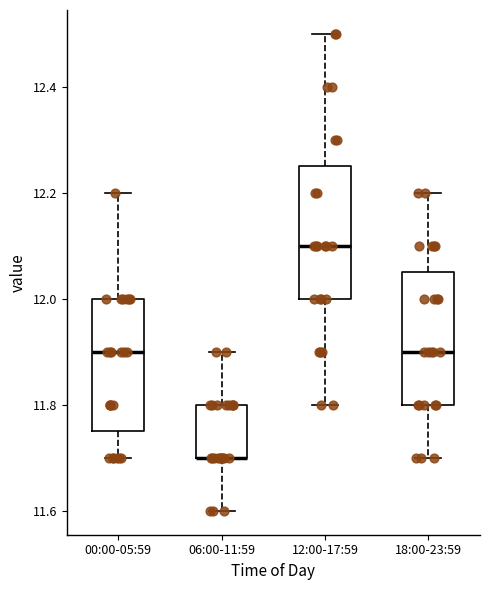

Reading left to right, read every box against the y-axis: the position of its median line, the range the box covers, and the ends of its whiskers. The values are not printed on the chart, so give them approximately, as read against the axis.

00:00-05:59: median 11.90, box 11.76 to 12.00, whiskers 11.70 to 12.20
06:00-11:59: median 11.70 (drawn on the box's lower edge), box 11.70 to 11.80, whiskers 11.60 to 11.90
12:00-17:59: median 12.10, box 12.00 to 12.26, whiskers 11.80 to 12.50
18:00-23:59: median 11.90, box 11.80 to 12.06, whiskers 11.70 to 12.20